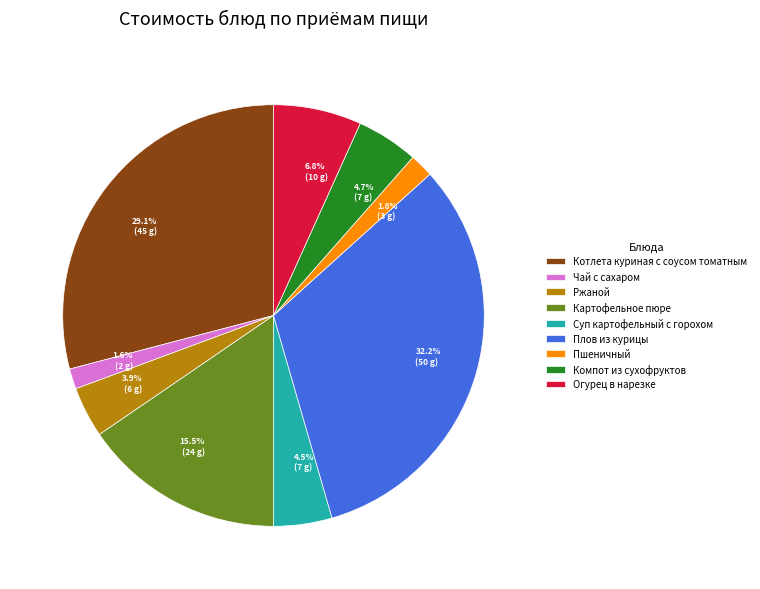

Is there any slice that represents more than half of the pie?

No